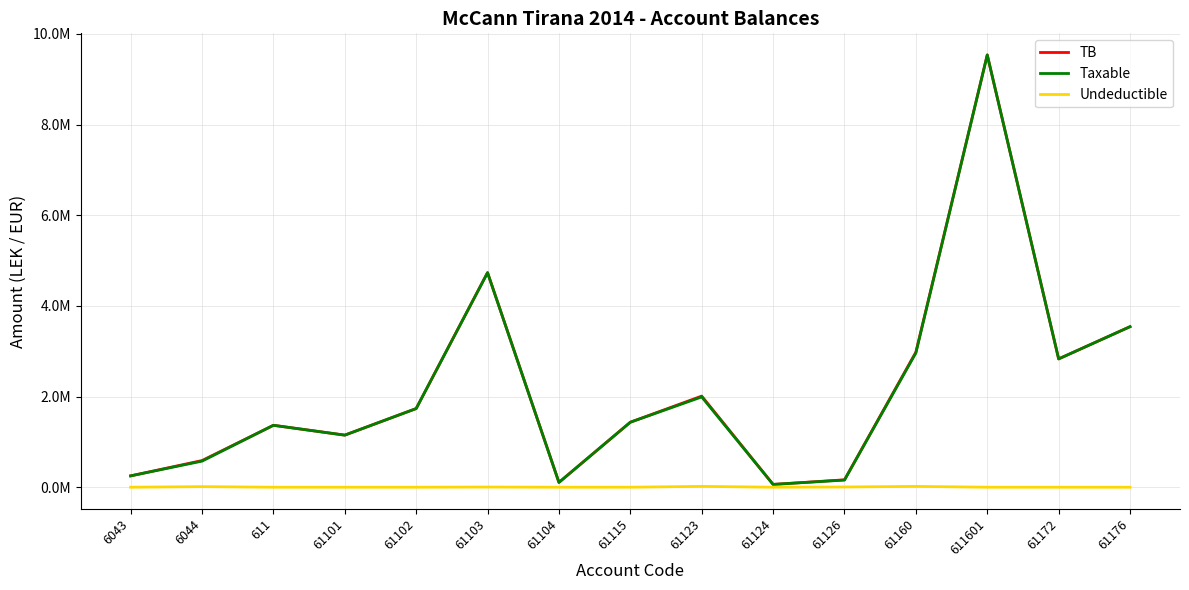

Does the chart display data point markers on the line(s)?

No